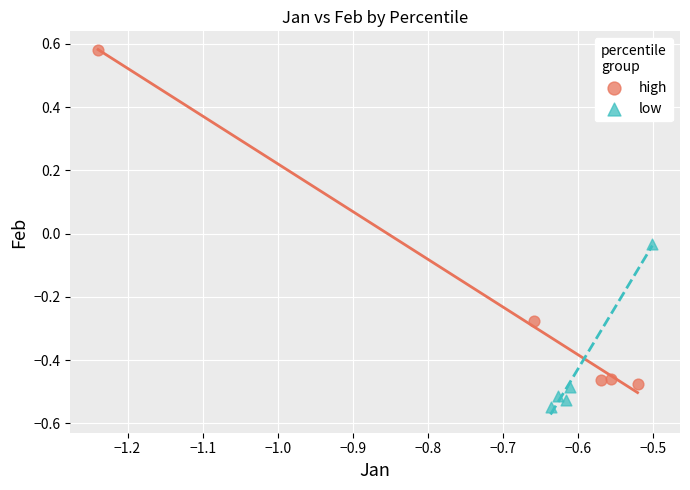

Which series has the largest Y range (max minus min)?

high